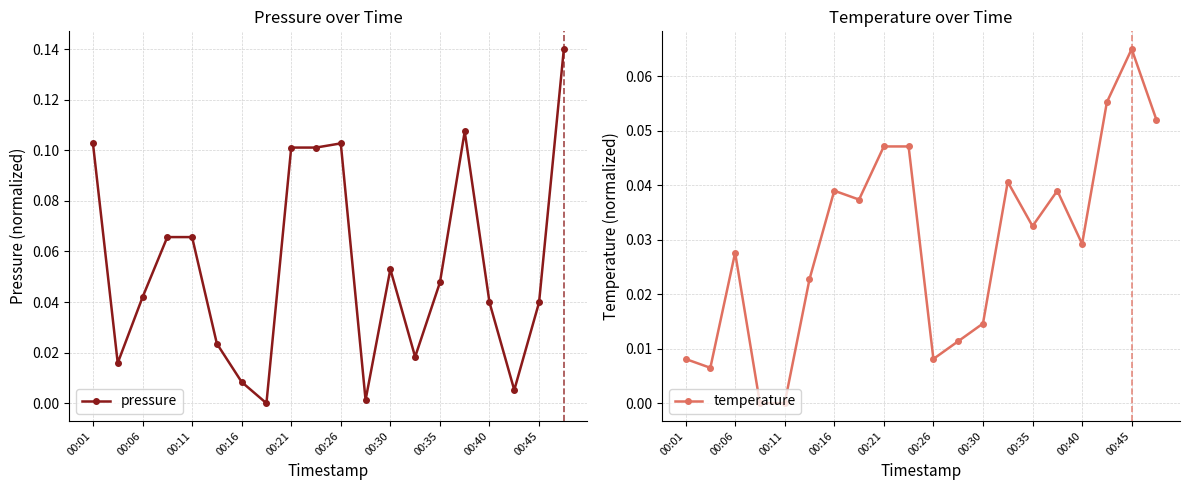

Is it true that temperature equals 0.0 at 00:45?

False